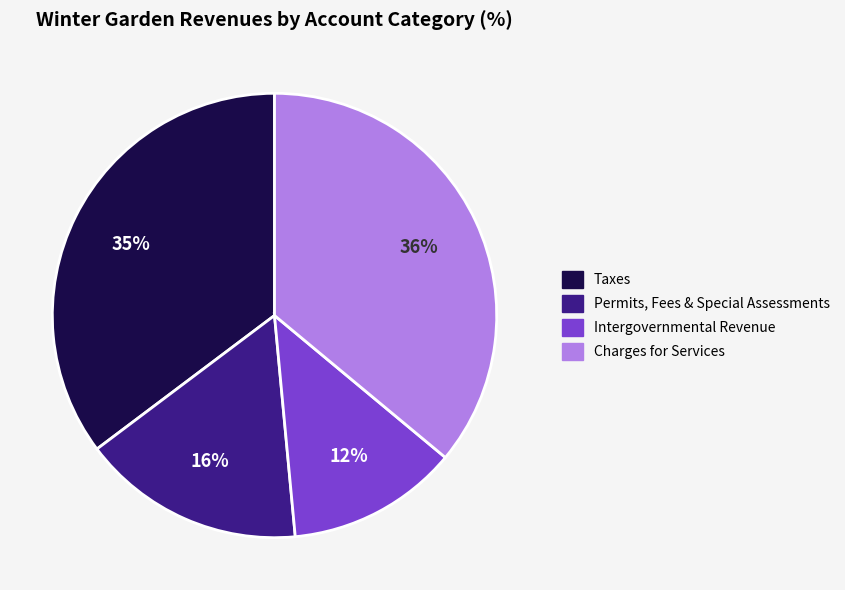

To the nearest percent, what is the average slice percentage?

25%